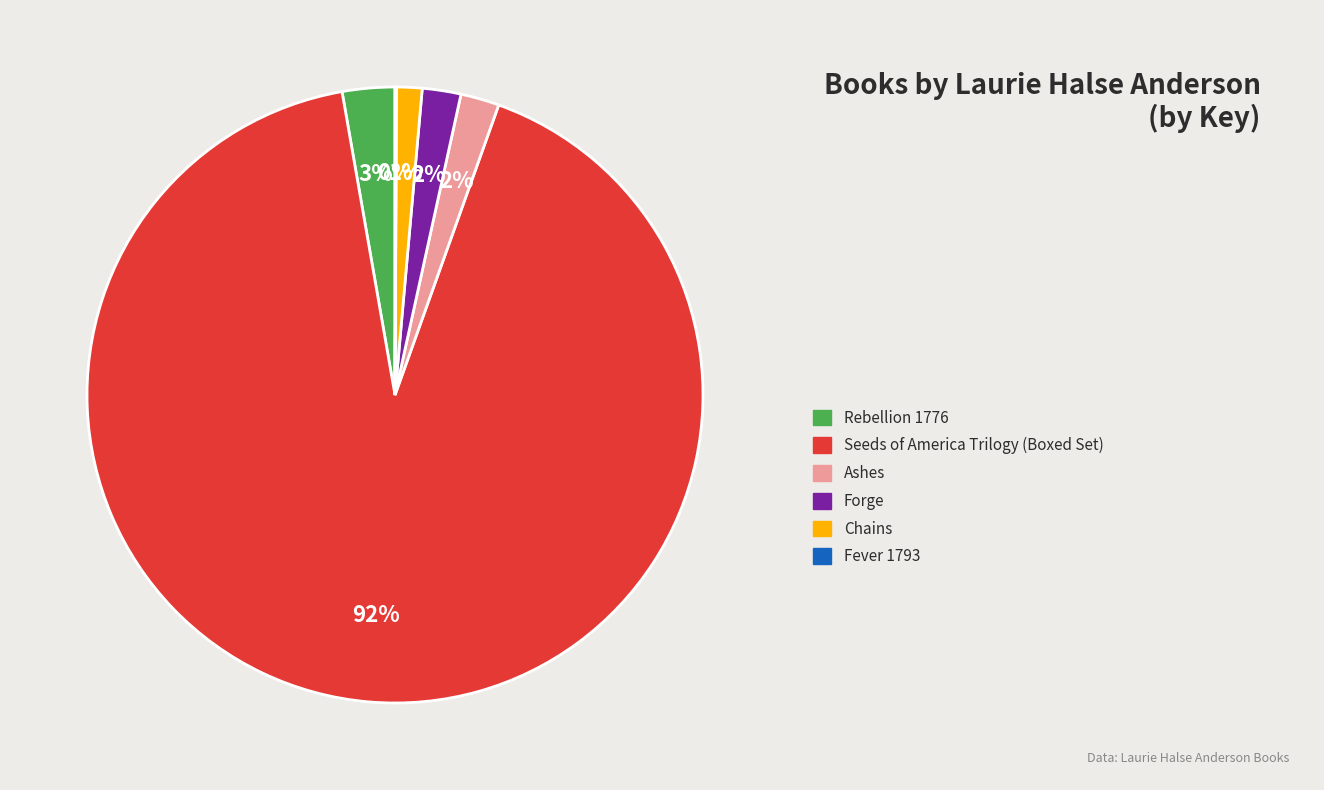

To the nearest percent, what is the average slice percentage?

17%